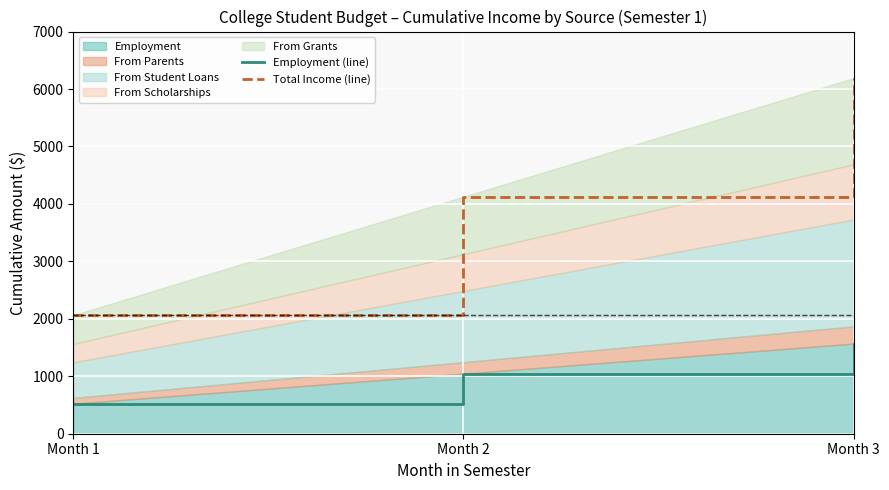

At which category is the sum across all series the highest?

Month 3